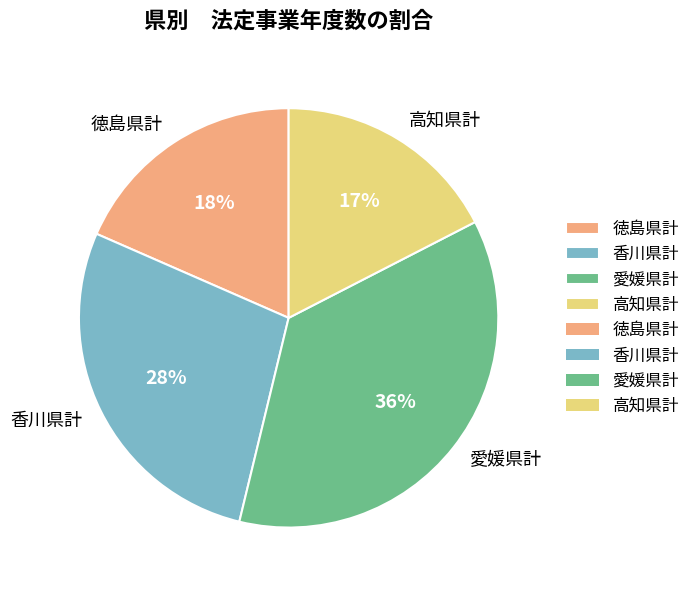

What is the smallest slice in the pie chart?

高知県計